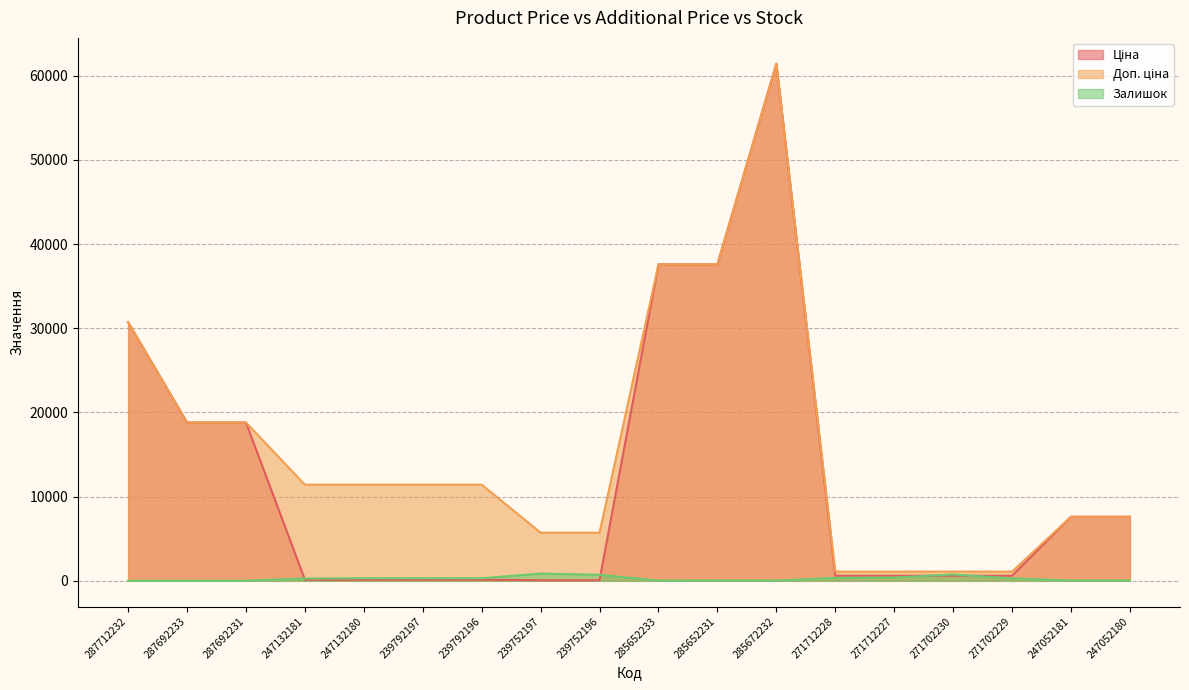

What is the difference between the highest and lowest values at 271712227?

707.7